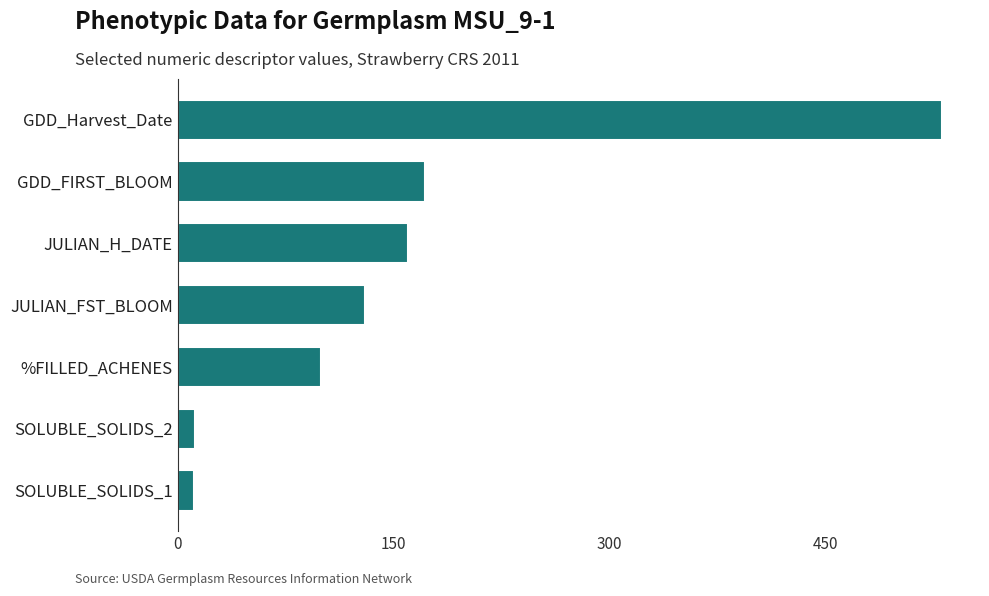

At which label is the value closest to 271?

GDD_FIRST_BLOOM